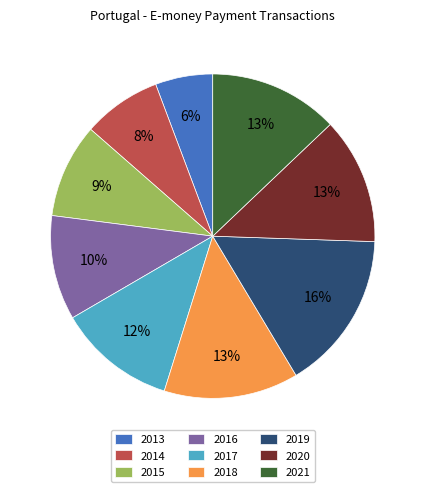

To the nearest percent, what percentage of the pie is 2021?

13%